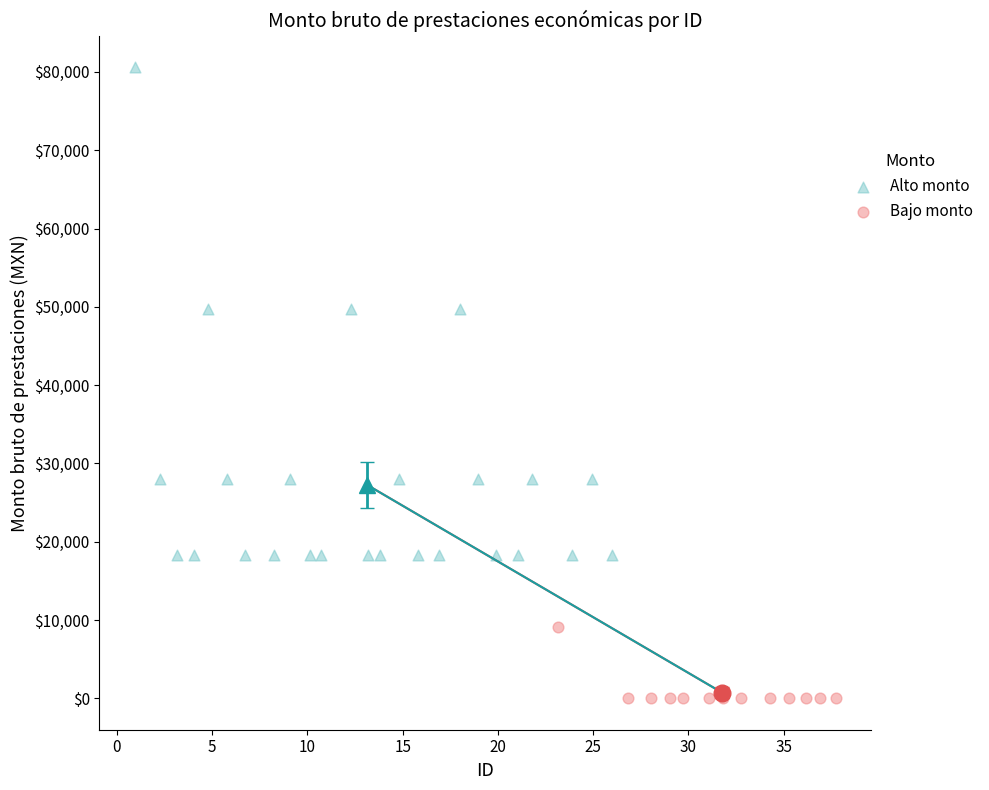

Which series reaches the maximum Y coordinate?

Alto monto